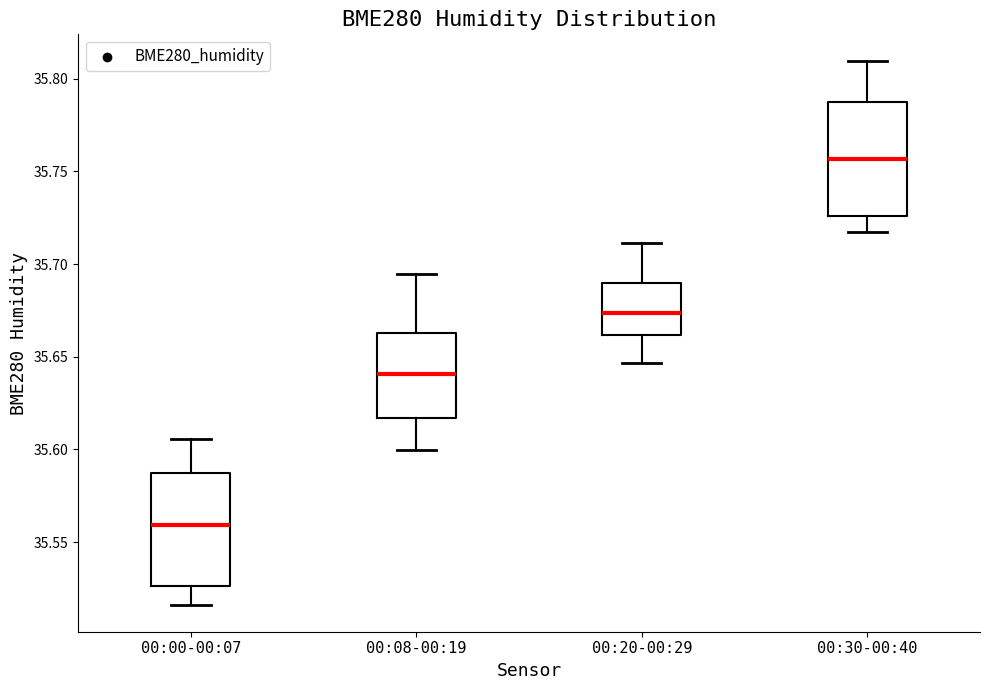

Reading left to right, read every box against the y-axis: the position of its median line, the range the box covers, and the ends of its whiskers. The values are not printed on the chart, so give them approximately, as read against the axis.

00:00-00:07: median 35.560, box 35.525 to 35.585, whiskers 35.515 to 35.605
00:08-00:19: median 35.640, box 35.615 to 35.665, whiskers 35.600 to 35.695
00:20-00:29: median 35.675, box 35.660 to 35.690, whiskers 35.645 to 35.710
00:30-00:40: median 35.755, box 35.725 to 35.785, whiskers 35.715 to 35.810